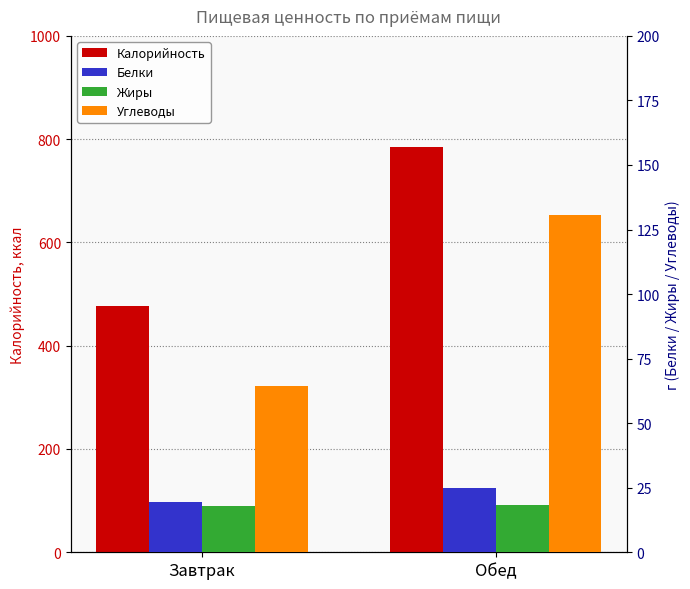

Reading left to right, extract all data points from this chart.

Калорийность: 476.6	784.1
Белки: 19.3	24.9
Жиры: 18.0	18.4
Углеводы: 64.6	130.5